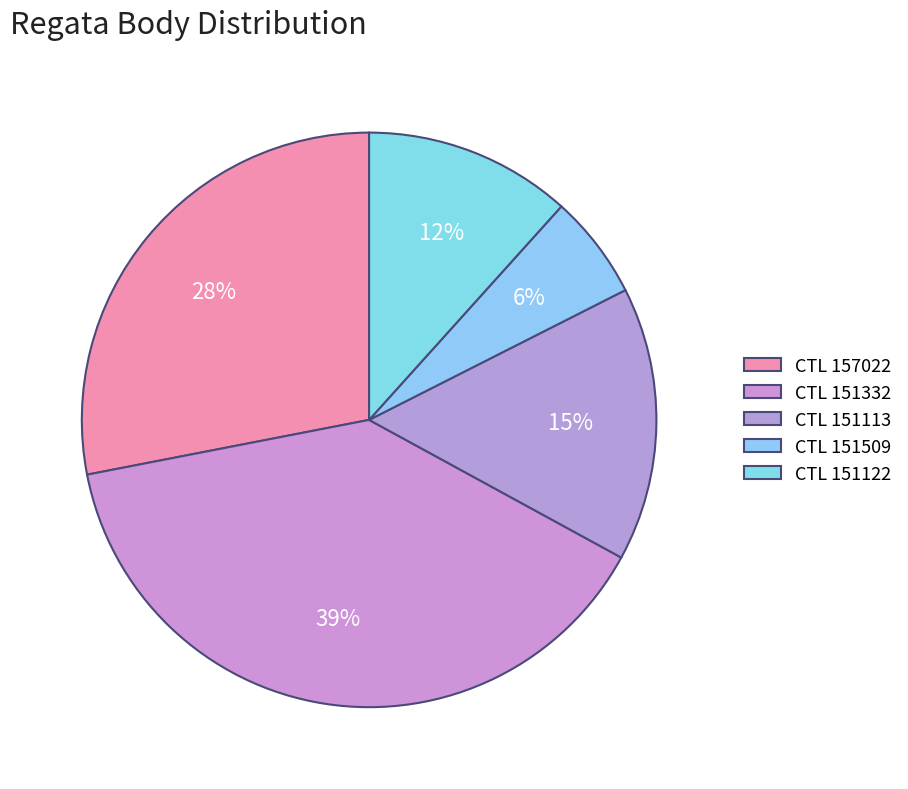

How many slices are in this pie chart?

5